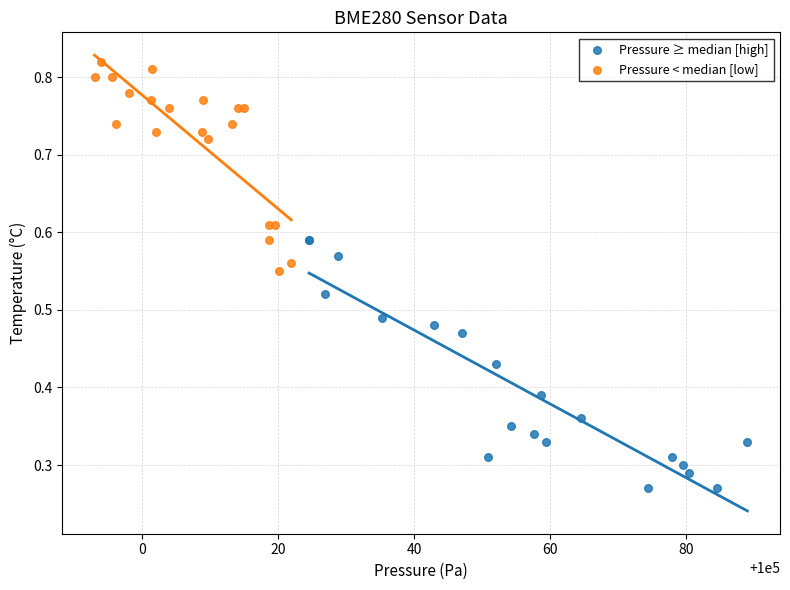

Which series has the widest spread of Y values?

Pressure ≥ median [high]